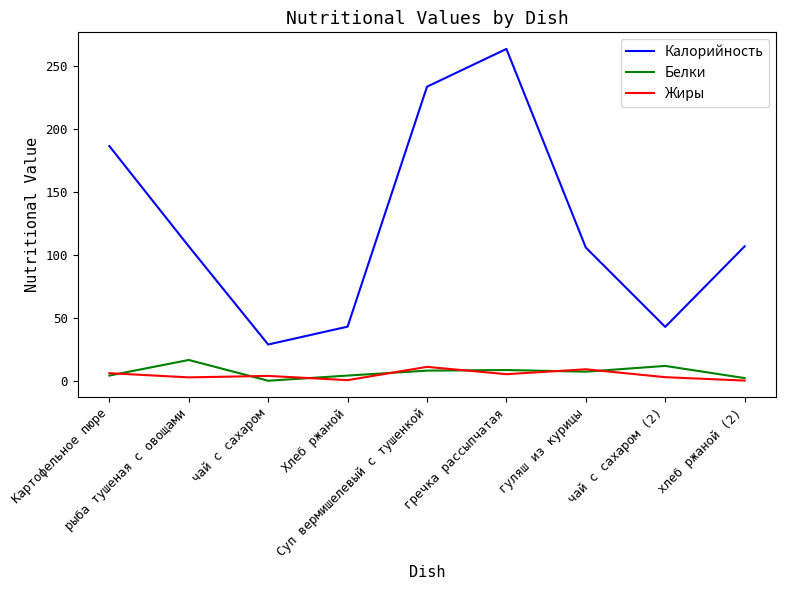

What is the minimum value for Калорийность?

29.0